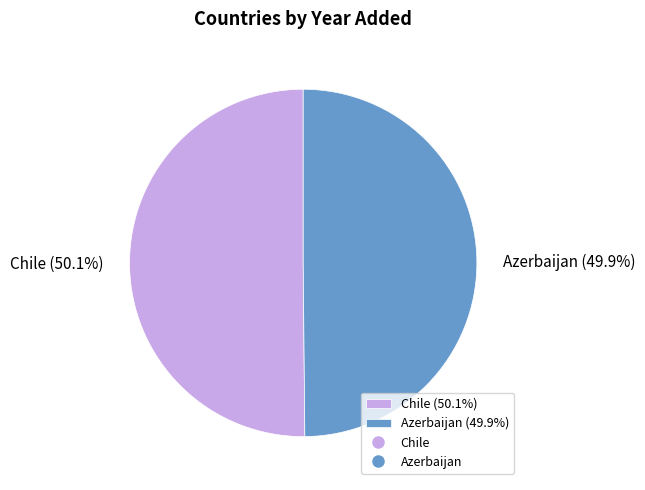

What is the ratio of the value at Azerbaijan (49.9%) to the value at Chile (50.1%)?

1.0